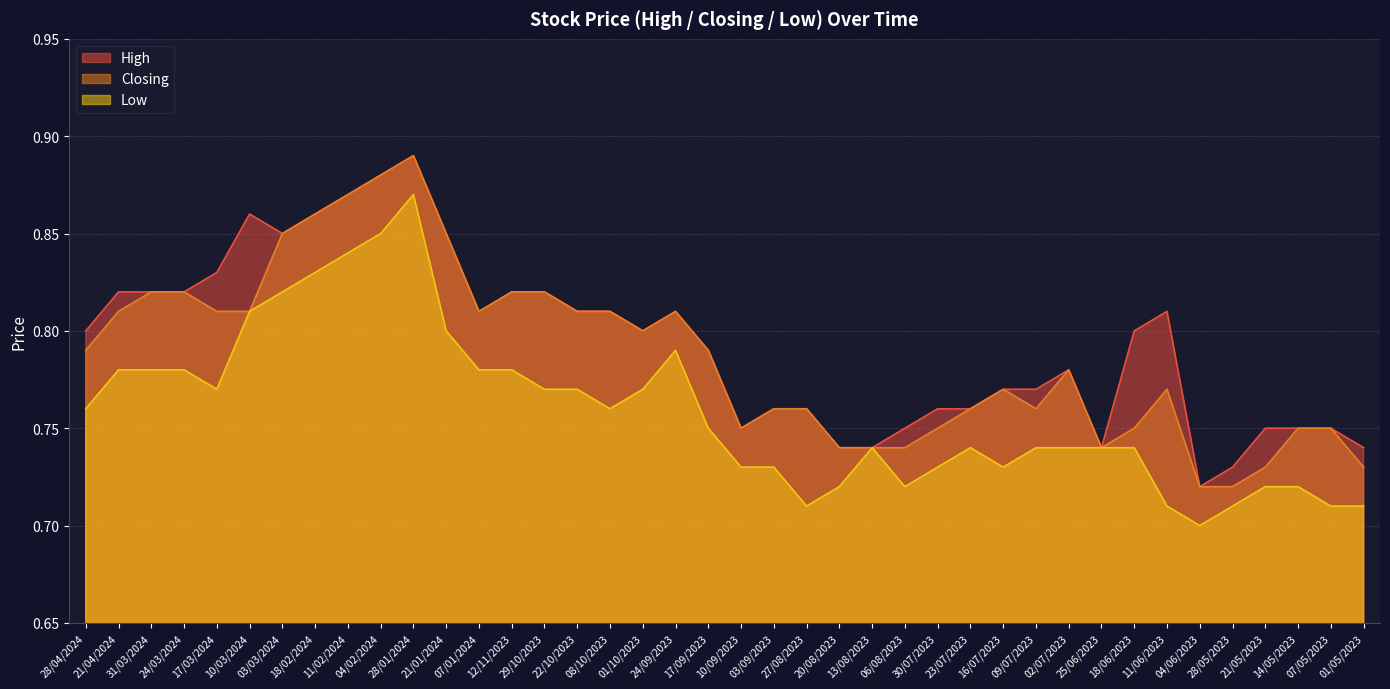

Which category has the lowest value in the High series?

04/06/2023